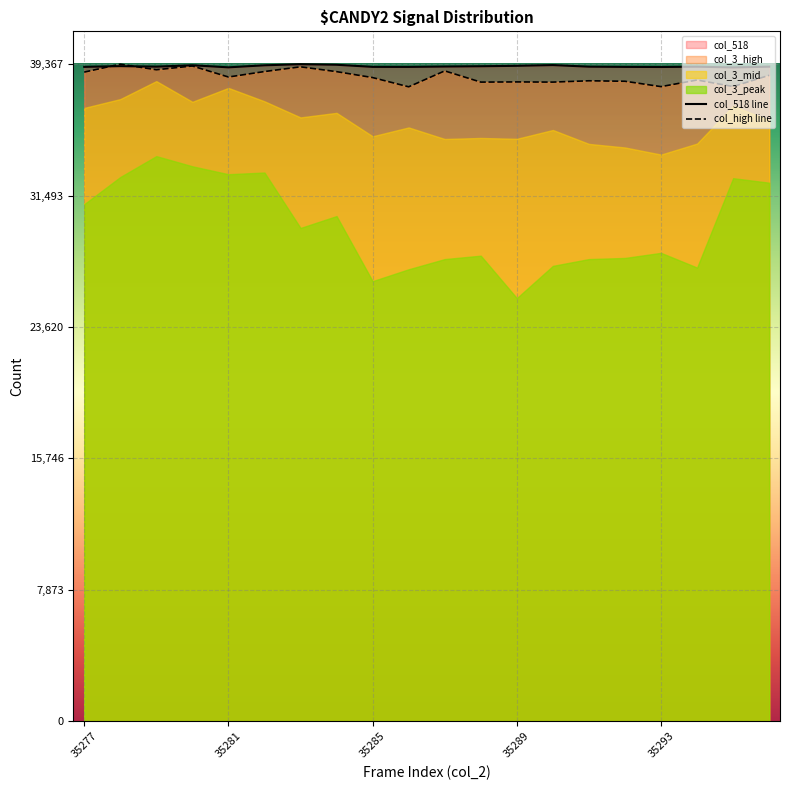

What is the highest value of the col_518 line series?

39367.0